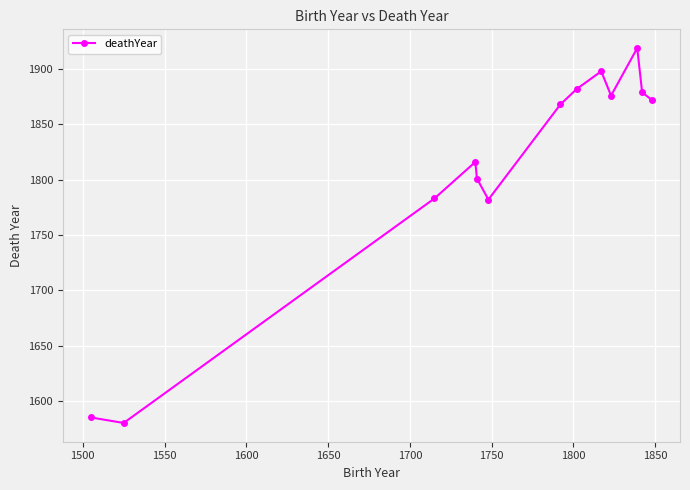

What is the maximum value shown in the chart?

1919